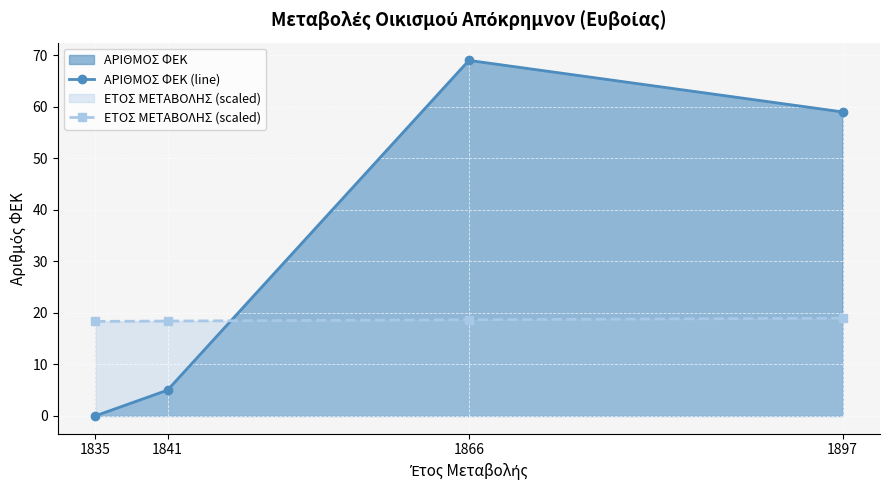

At which category does ΑΡΙΘΜΟΣ ΦΕΚ (line) reach its first local peak?

1866